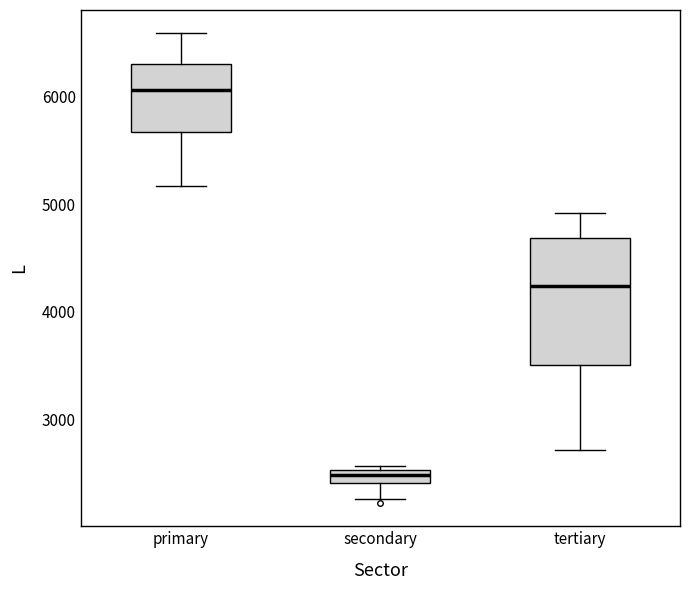

Which box is the tallest, from its lower edge to its upper edge?

tertiary